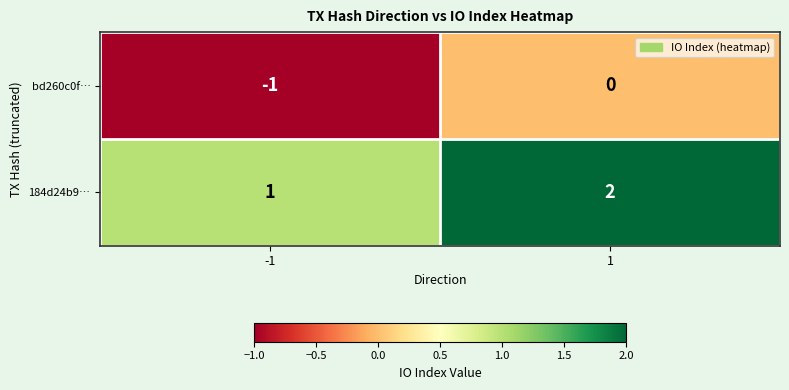

Rank the series at 1 from lowest to highest value.

bd260c0f…, 184d24b9…